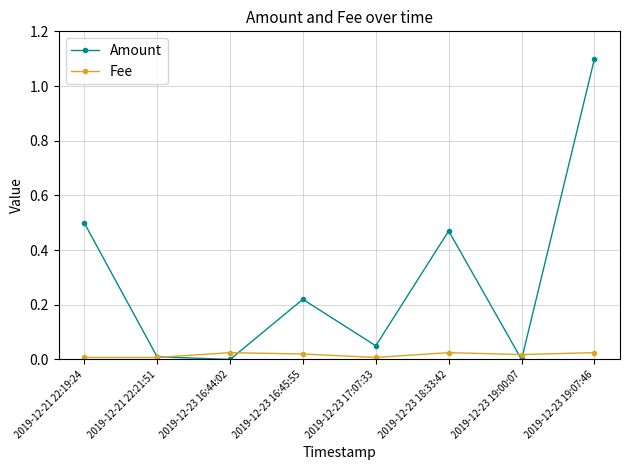

The value of Amount at 2019-12-23 19:00:07 is 0.0. True or false?

True